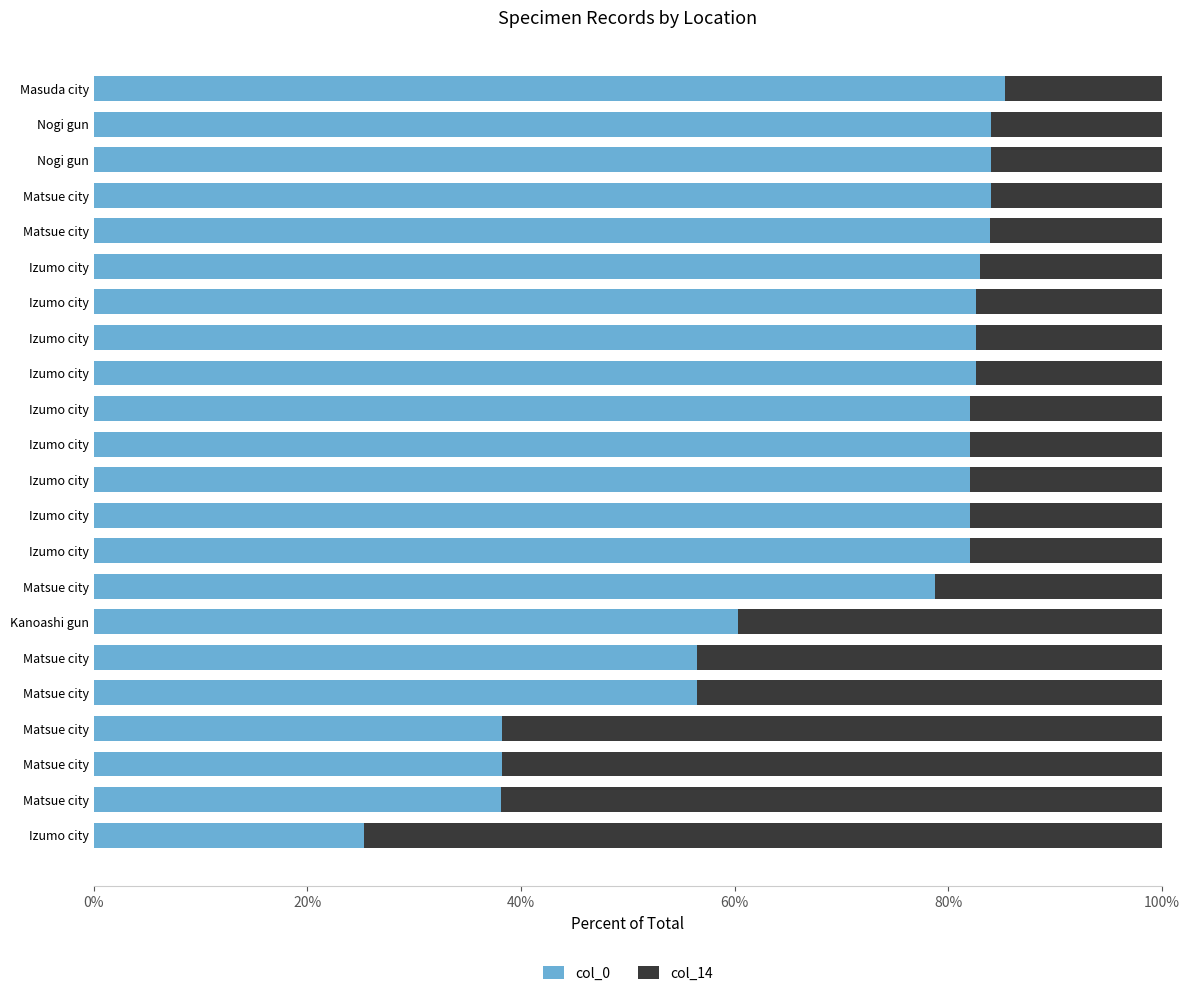

How many data points does each series have?

22